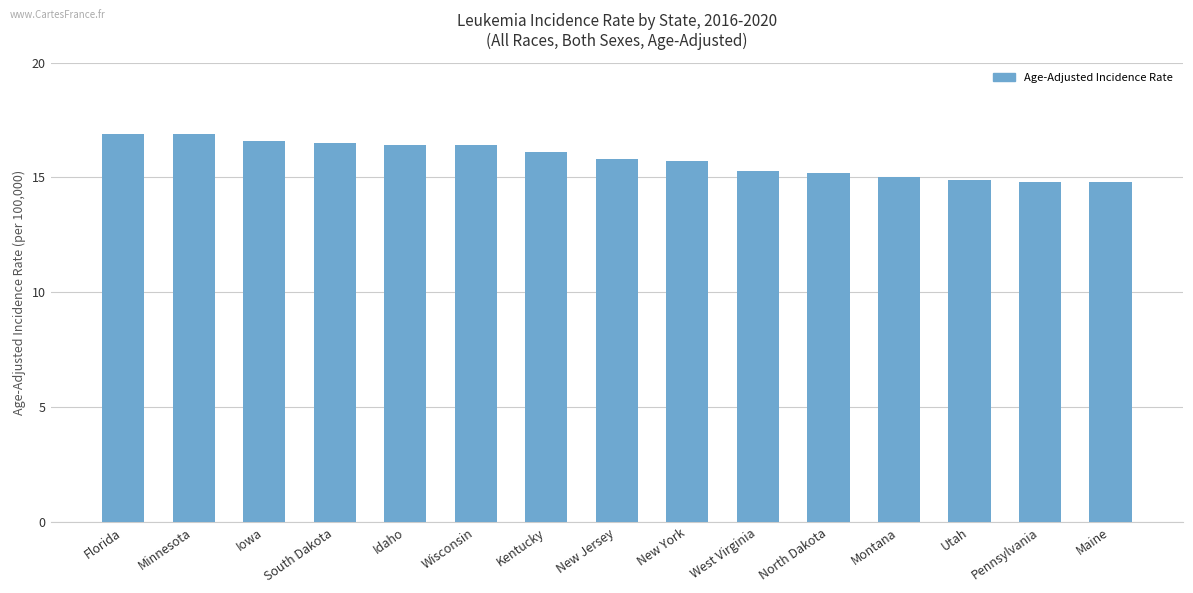

Are the bars grouped side by side (vs. stacked)?

No